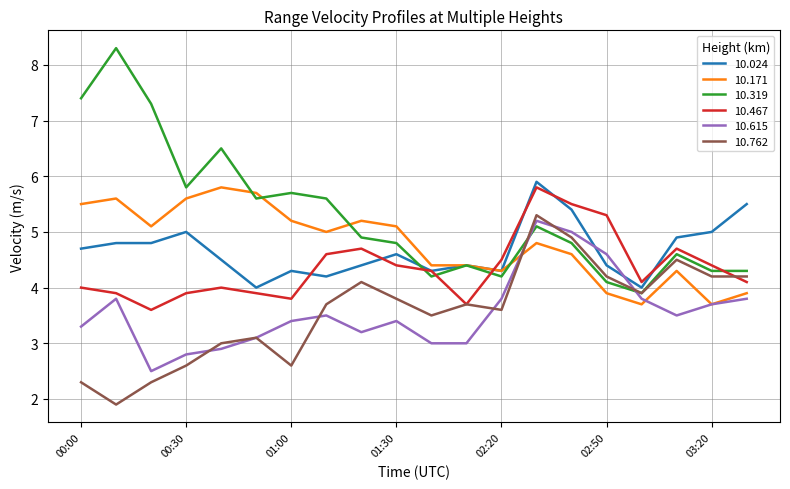

What is the minimum value for 10.762?

1.9